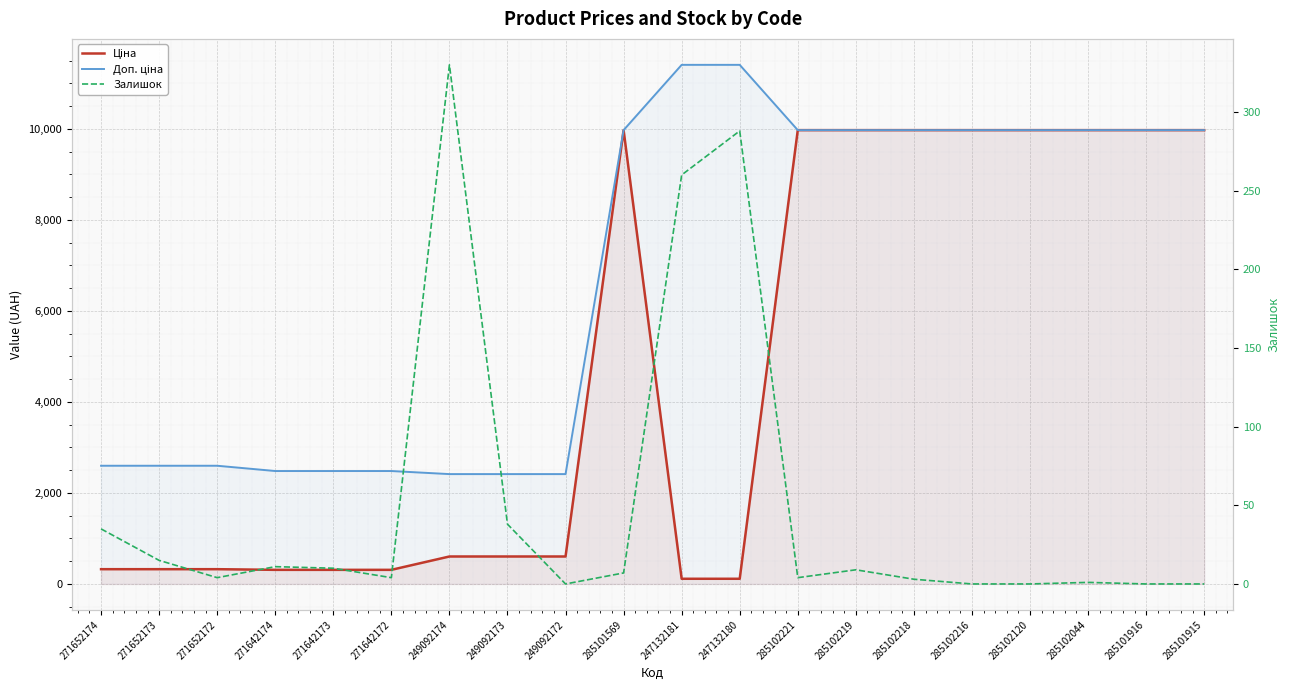

True or false: Ціна has more than 0 points higher than both neighbors.

True